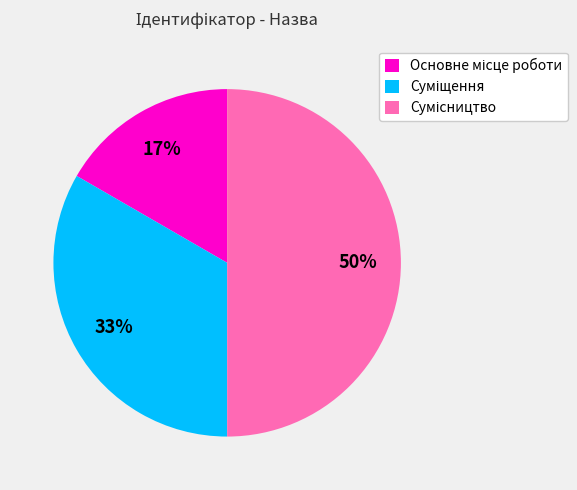

To the nearest percent, what is the difference between the largest and smallest slice percentages?

33%